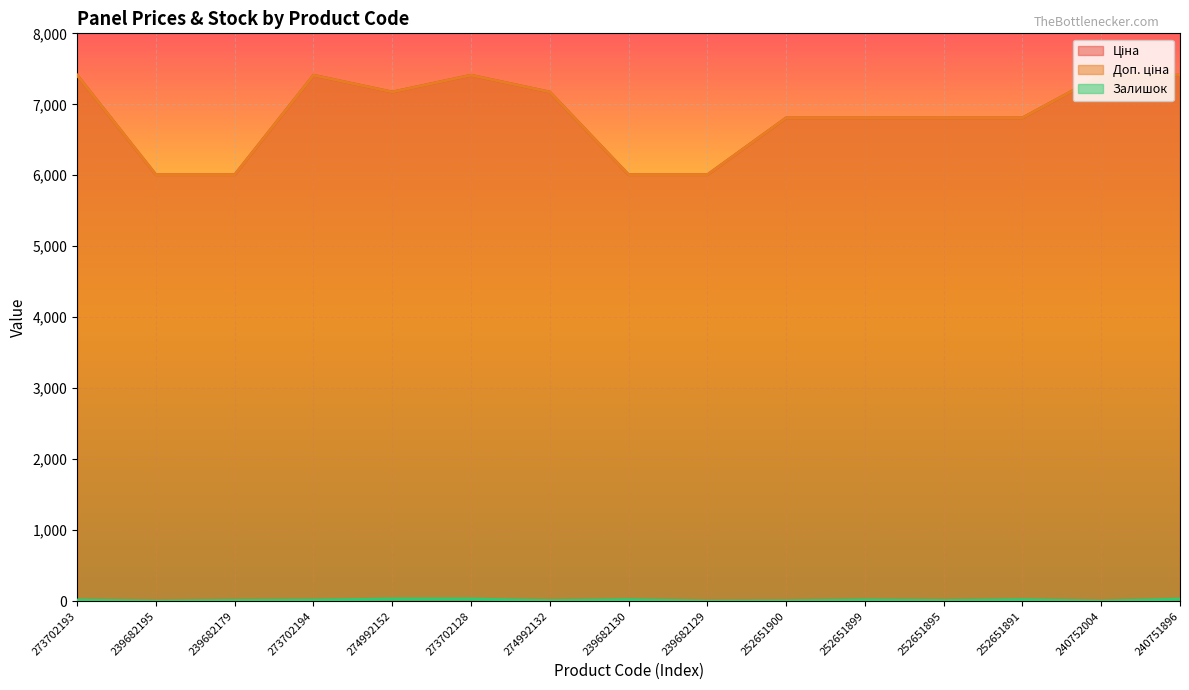

The value of Залишок at 274992152 is 18.6. True or false?

False